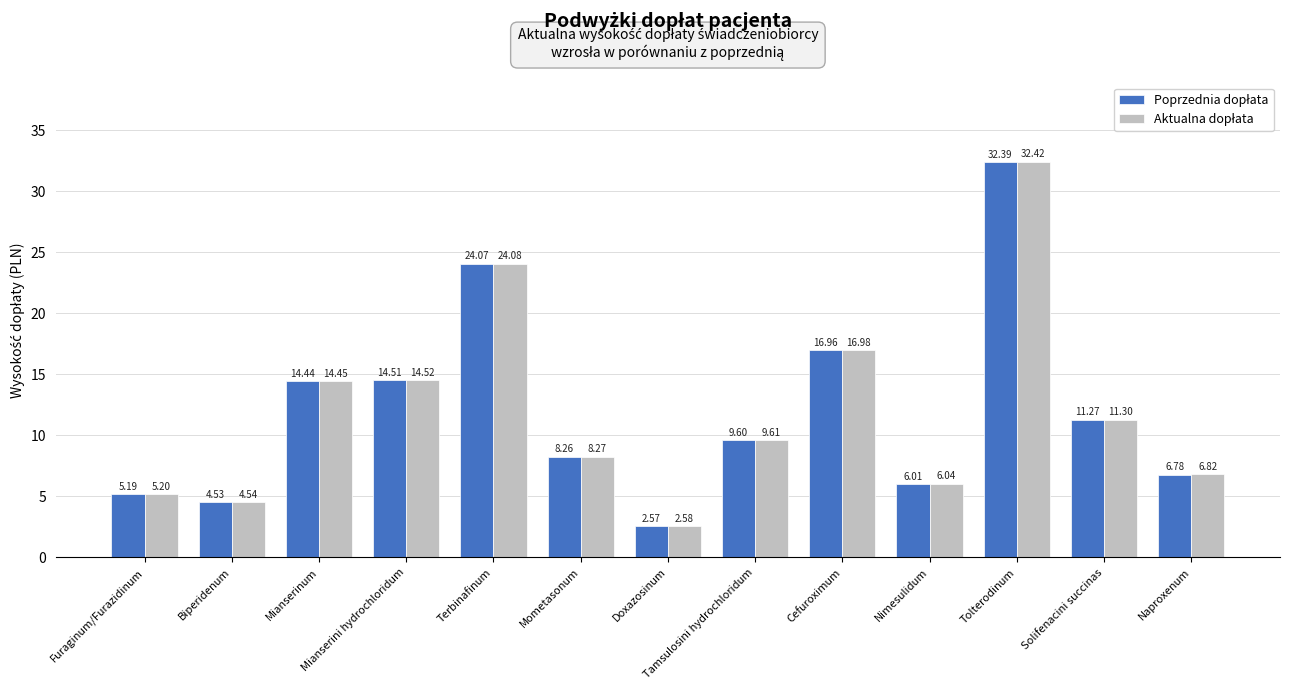

Which category has the highest value across all series?

Tolterodinum